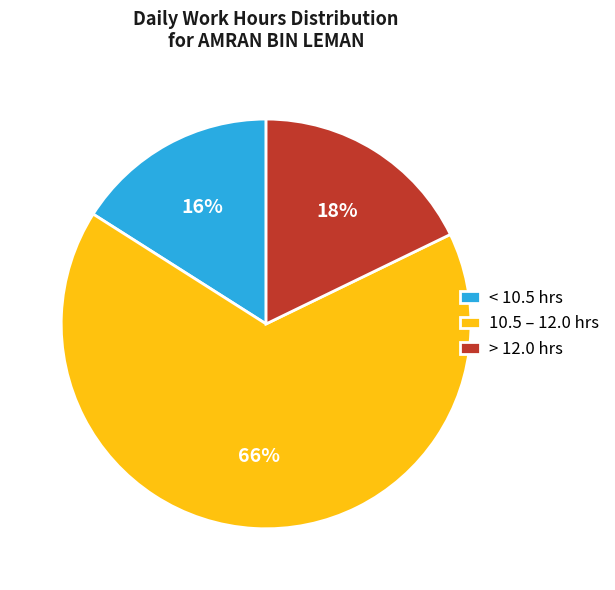

Between 10.5 – 12.0 hrs and > 12.0 hrs, which is larger?

10.5 – 12.0 hrs